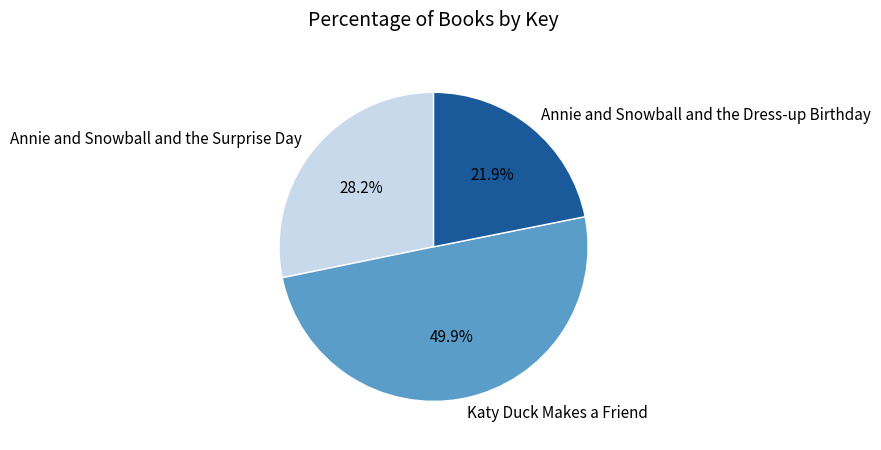

To the nearest percent, what is the difference between the Annie and Snowball and the Surprise Day and Annie and Snowball and the Dress-up Birthday slice percentages?

6%